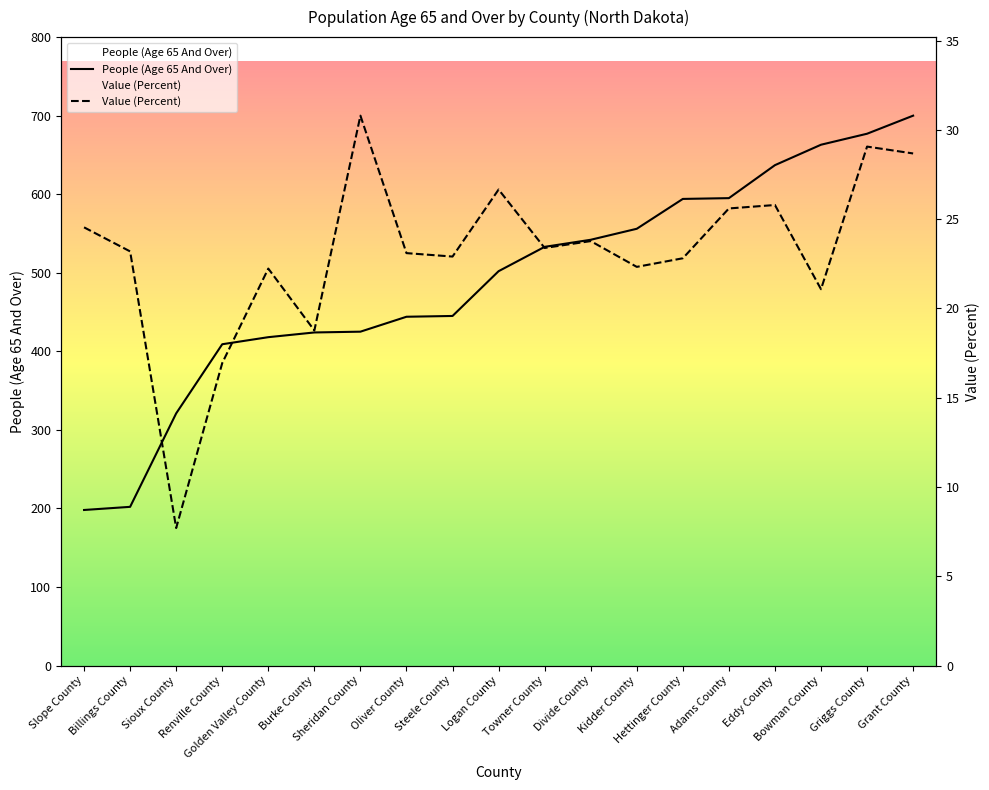

What are all the series names shown in the legend?

People (Age 65 And Over), Value (Percent)